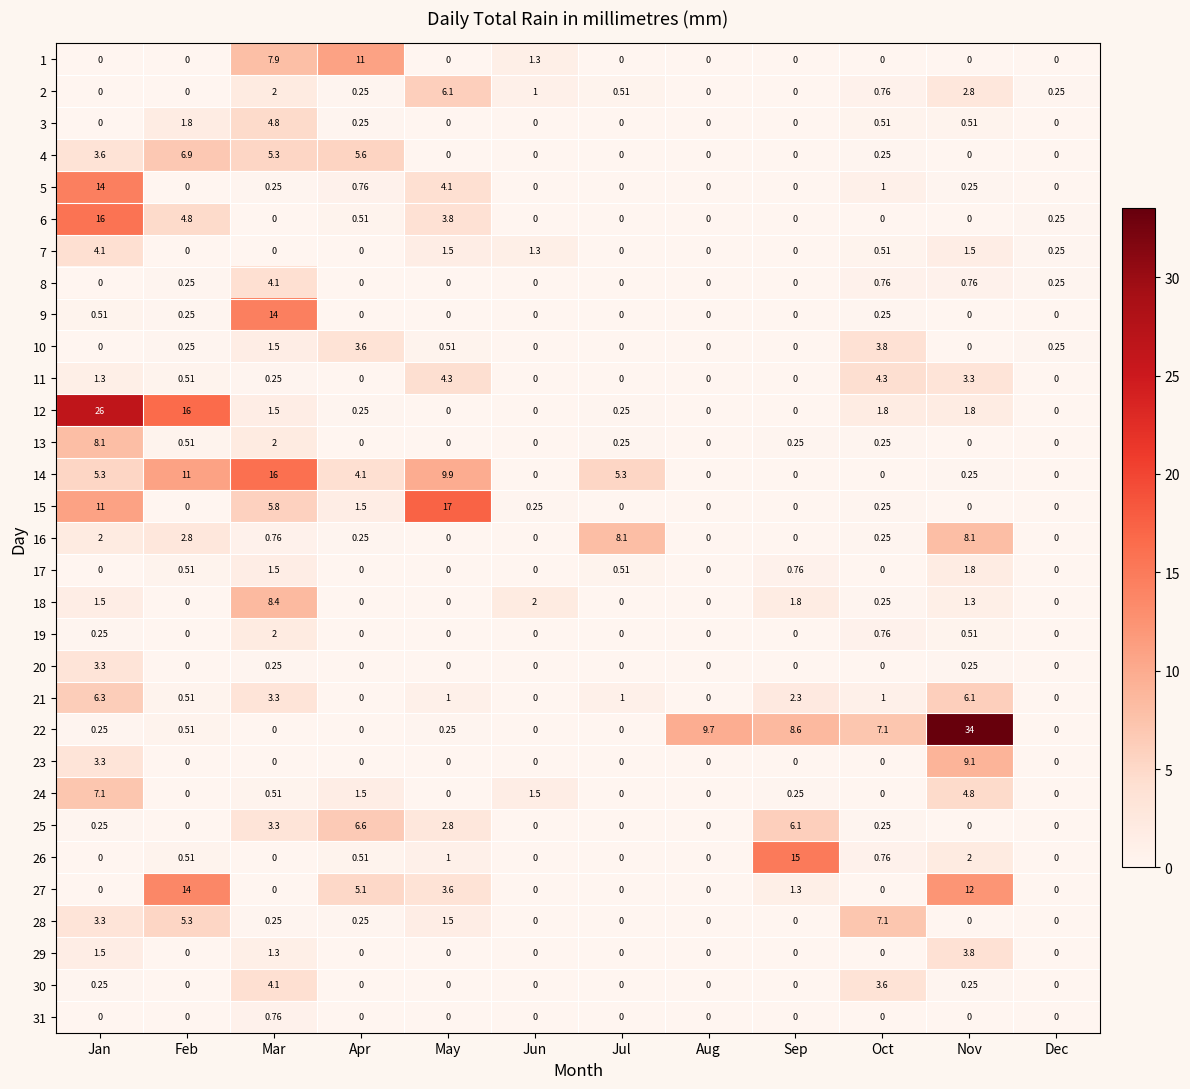

Which series changed the most between Jul and Nov?

22